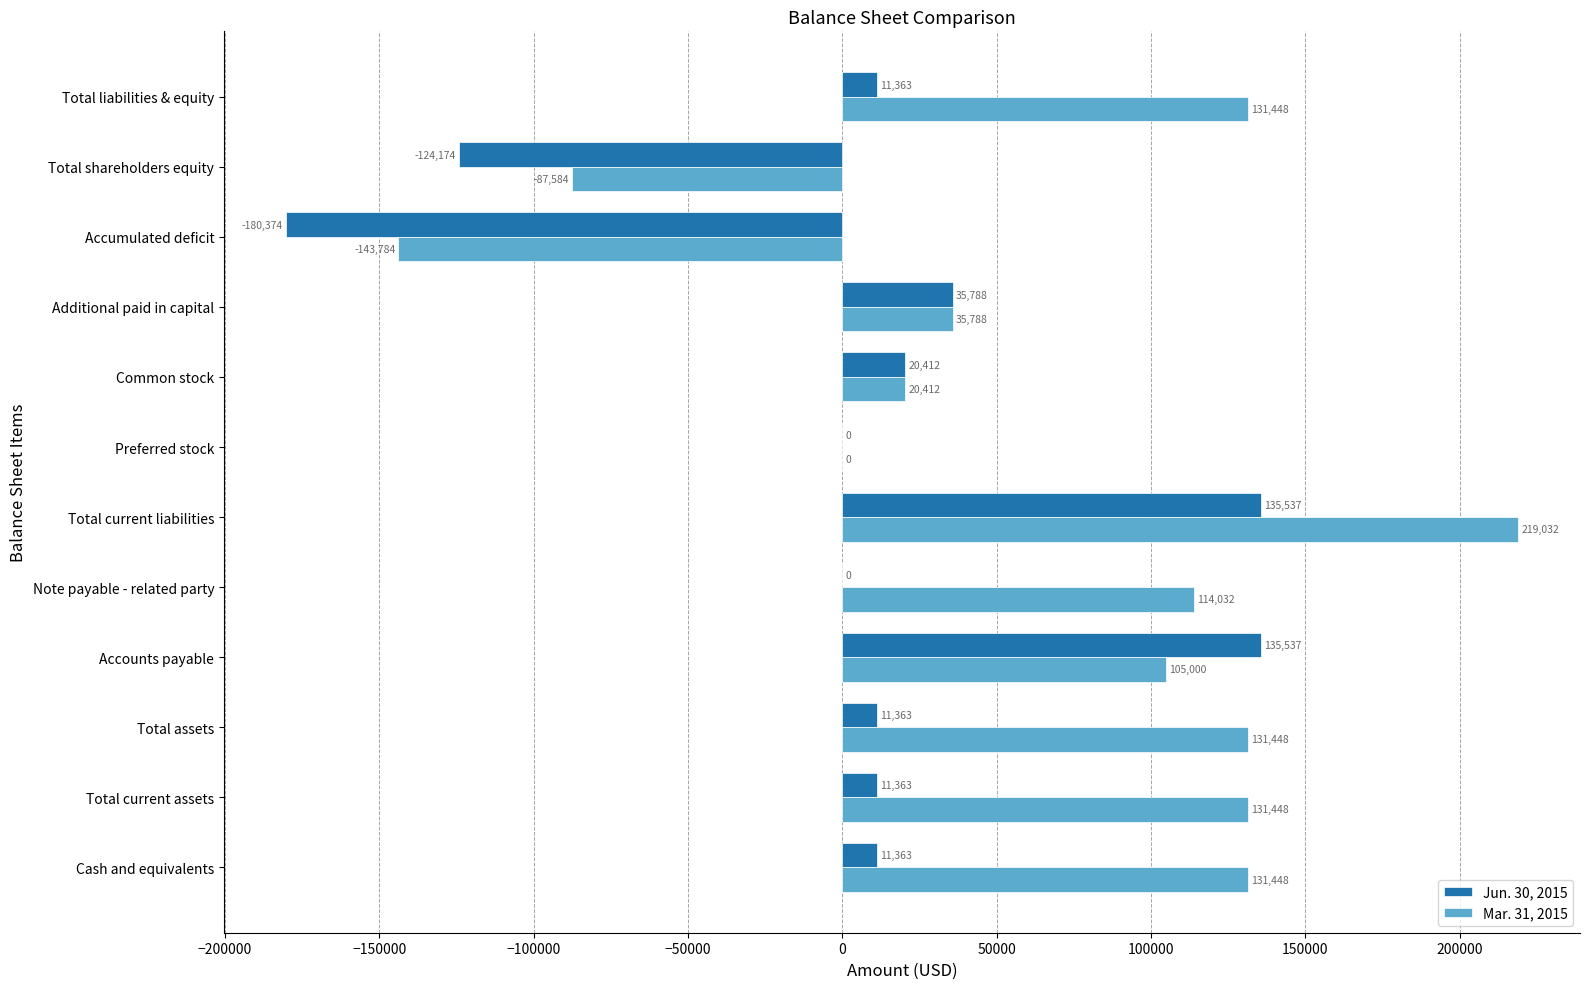

Count the number of categories in the chart.

12